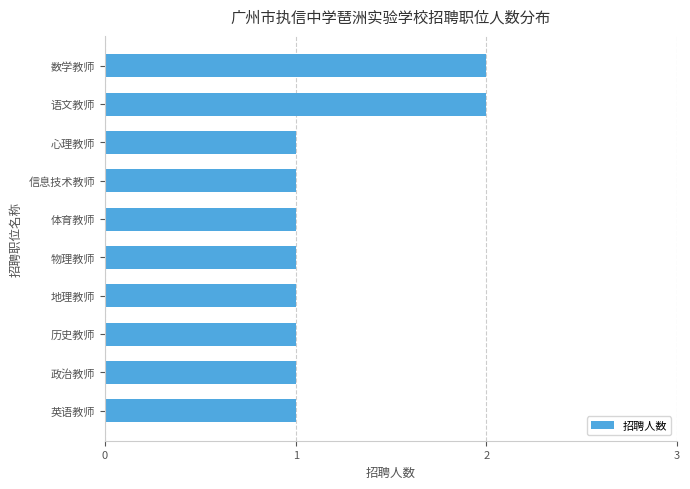

What is the ratio of the value at 英语教师 to the value at 语文教师?

0.5